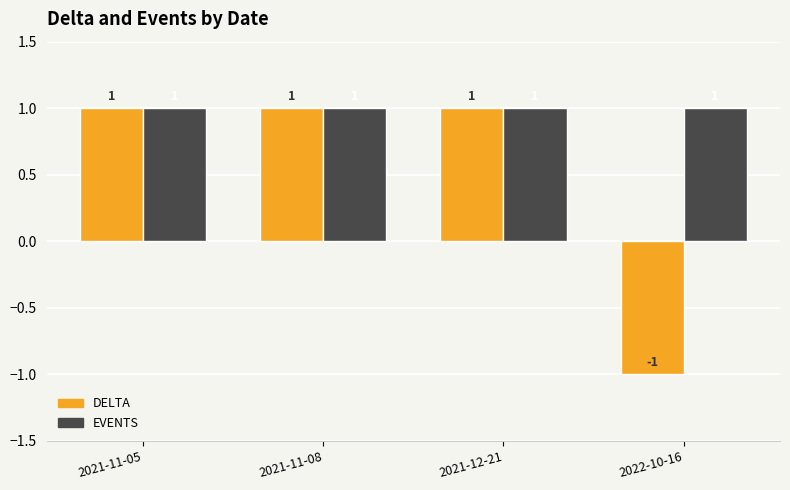

How many data points does each series have?

4